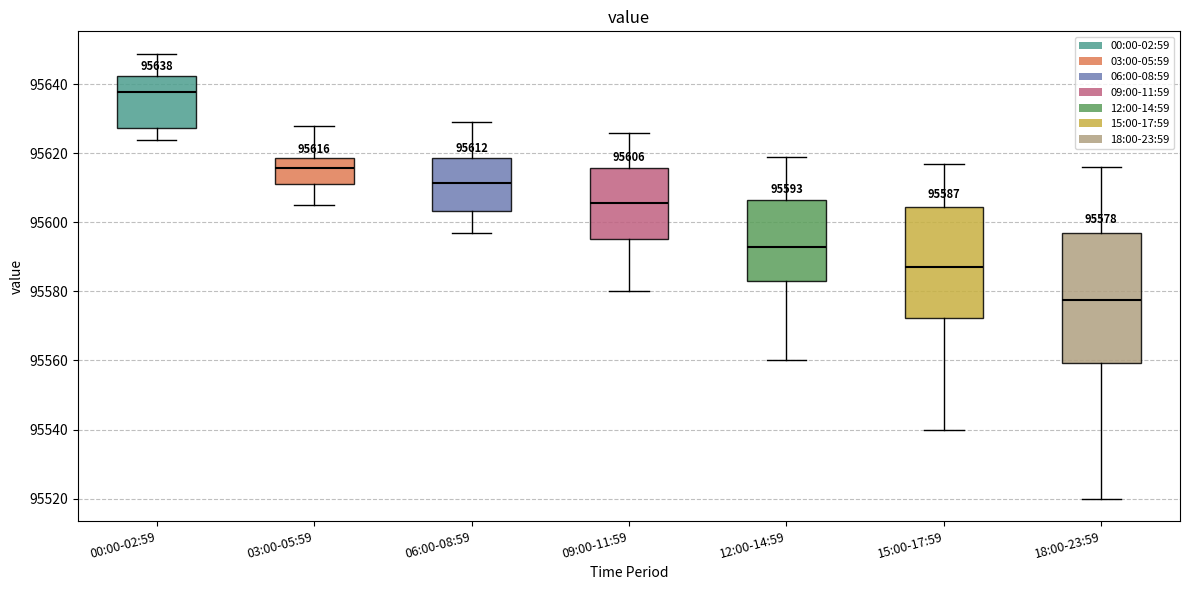

Which box's median line is the highest?

00:00-02:59